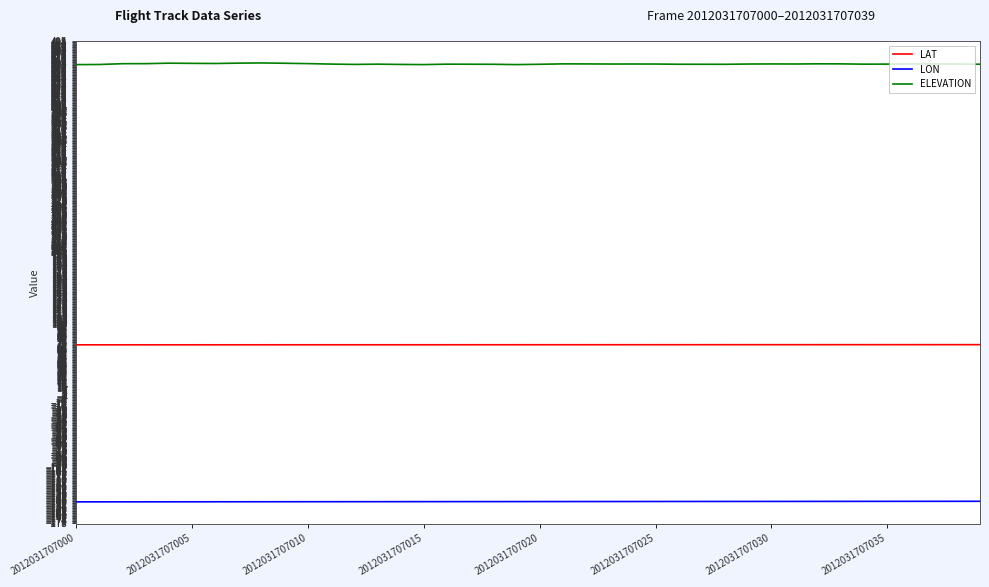

Rank the series by their maximum value, from lowest to highest.

LON, LAT, ELEVATION